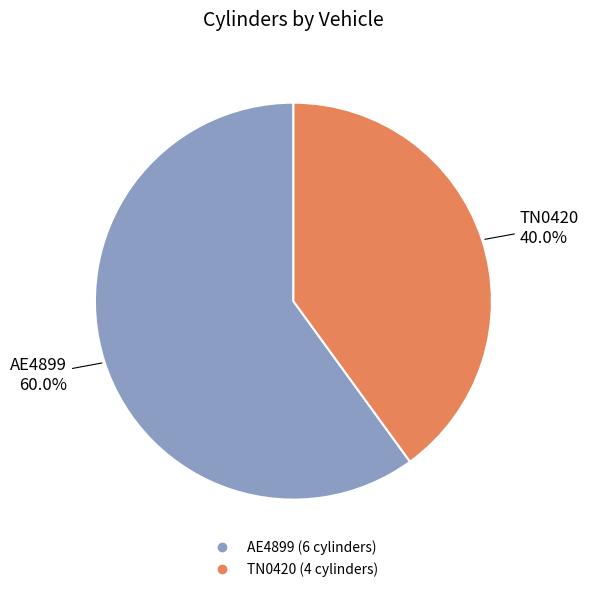

Approximately how many times larger is the value at TN0420 compared to AE4899?

0.7